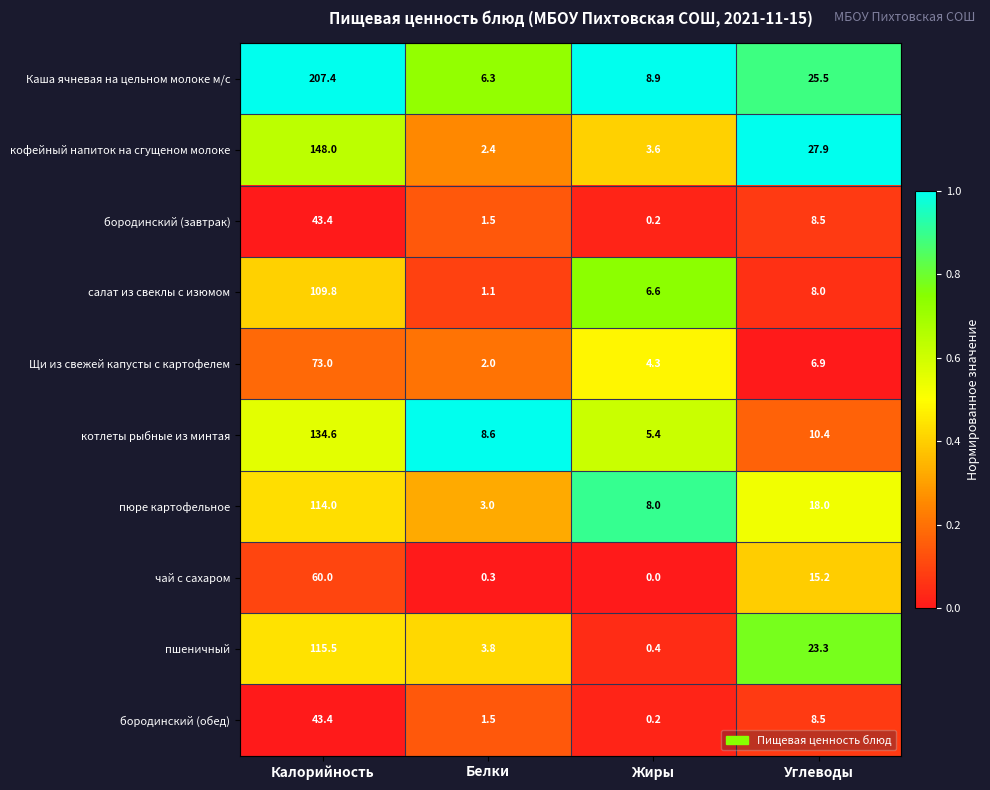

Where does the кофейный напиток на сгущеном молоке series first go above 27?

Калорийность